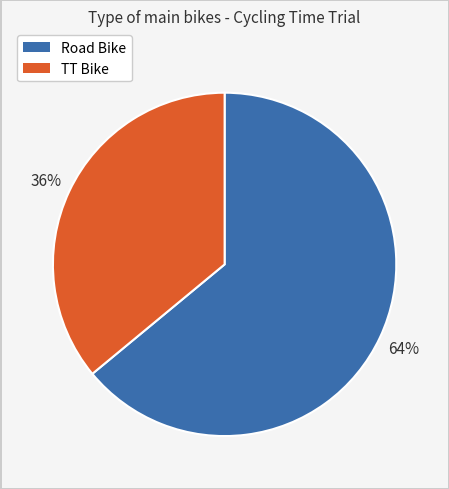

Is there any slice that represents more than half of the pie?

Yes